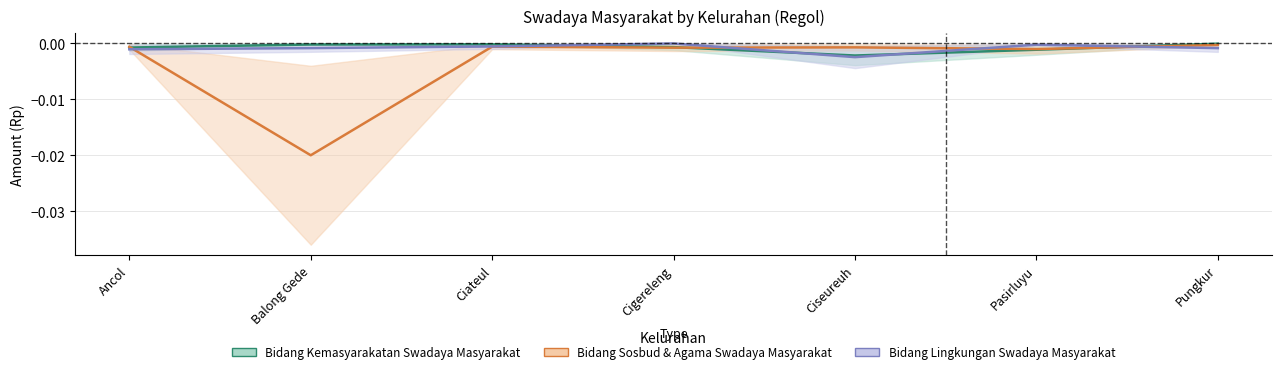

Which series changed the most between Ciateul and Cigereleng?

Bidang Lingkungan Swadaya Masyarakat